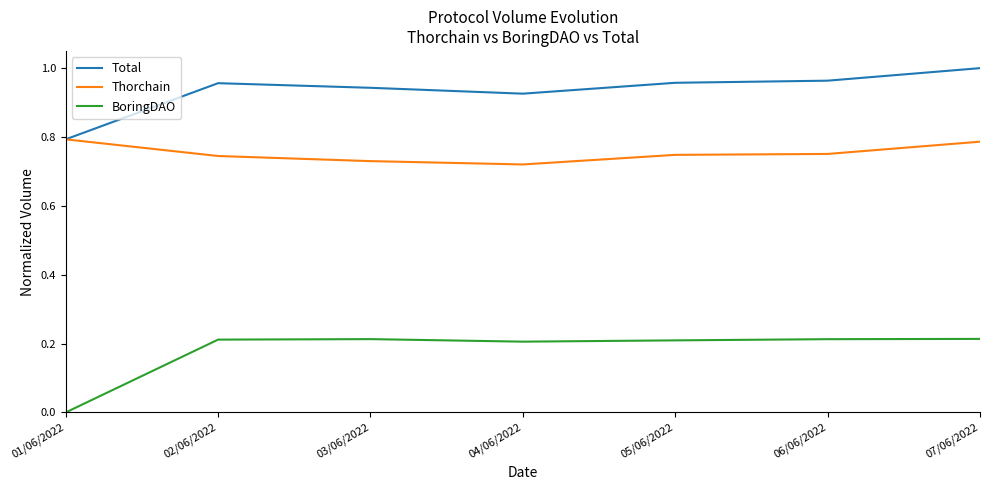

True or false: BoringDAO and Total cross at least once.

False